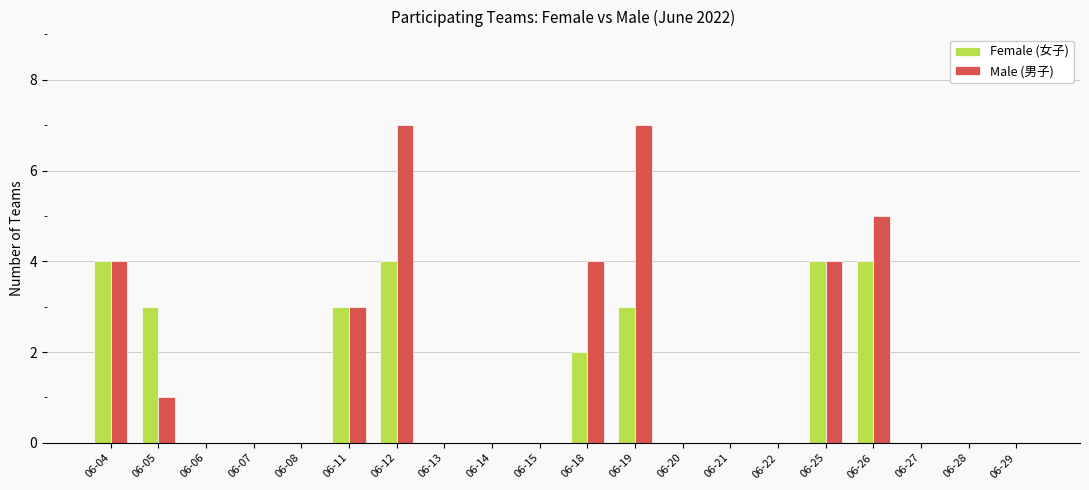

Which series changed the most between 06-18 and 06-26?

Female (女子)